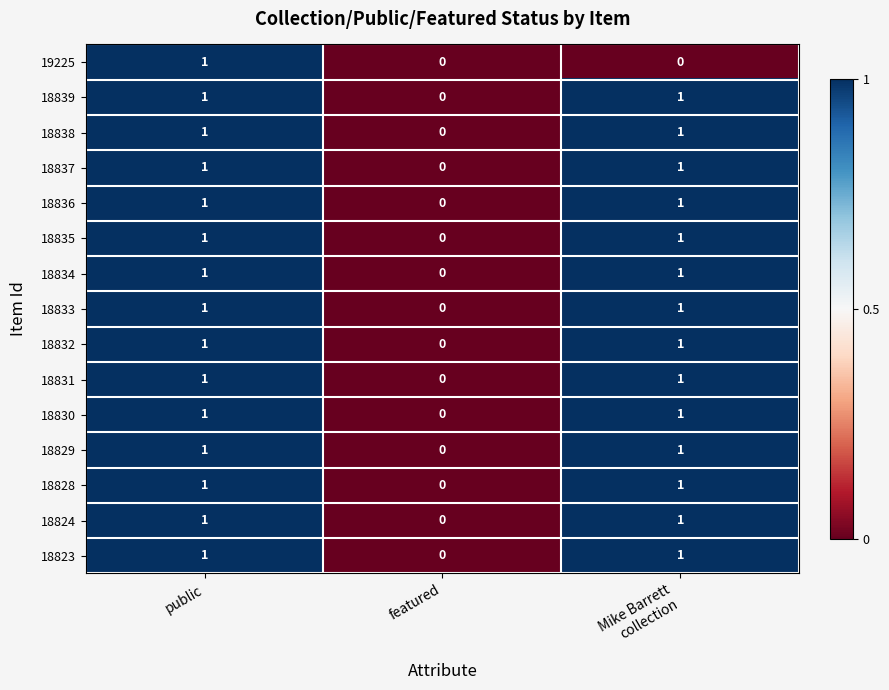

Where is 18828 nearest to the value 0?

featured